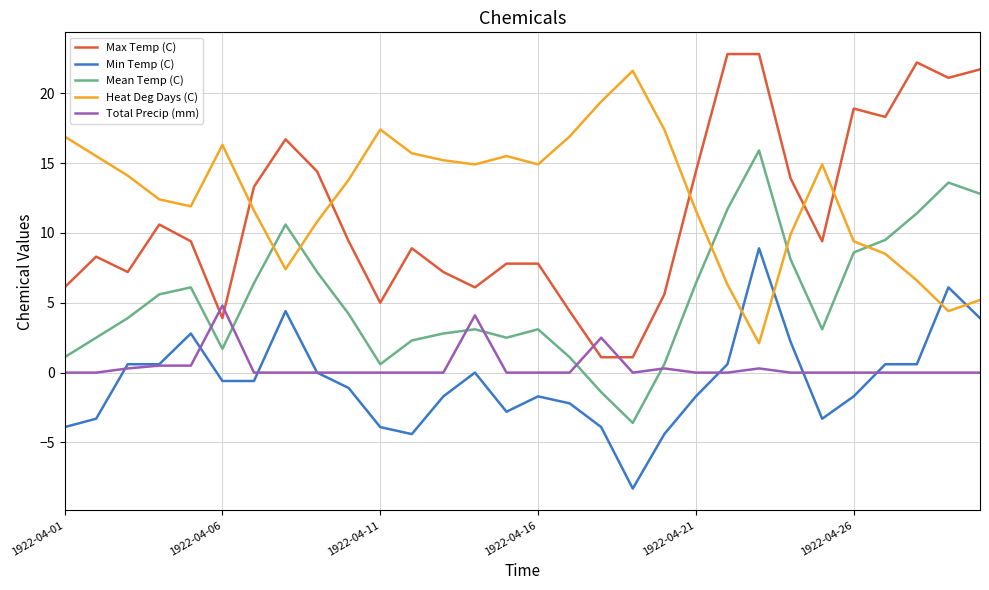

Which series has the widest spread of values?

Max Temp (C)